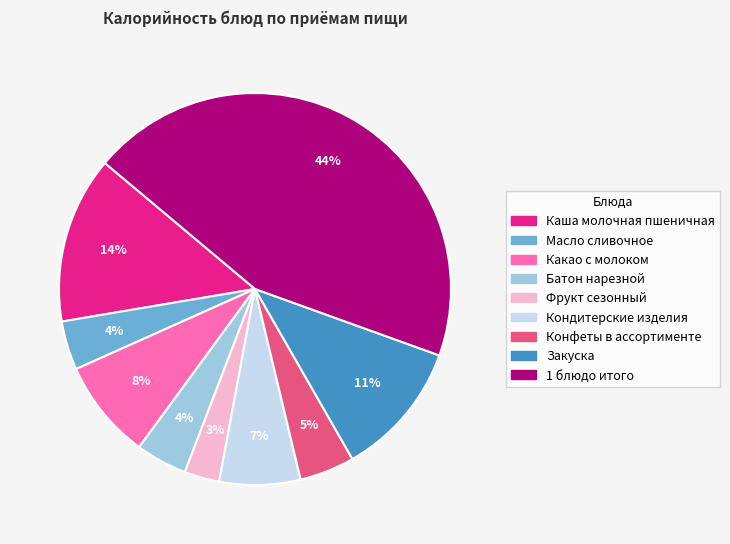

To the nearest percent, what is the average slice percentage?

11%